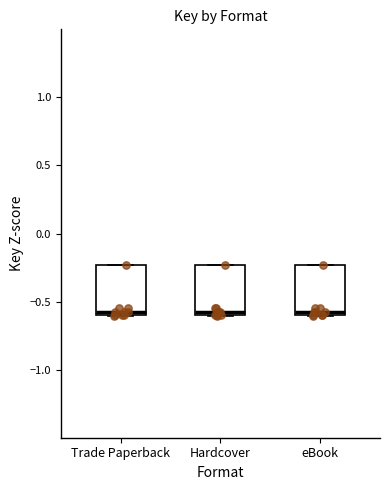

Reading left to right, read every box against the y-axis: the position of its median line, the range the box covers, and the ends of its whiskers. The values are not printed on the chart, so give them approximately, as read against the axis.

Trade Paperback: median -0.55, box -0.60 to -0.25, whiskers -0.60 to -0.25
Hardcover: median -0.55, box -0.60 to -0.25, whiskers -0.60 to -0.25
eBook: median -0.55, box -0.60 to -0.25, whiskers -0.60 to -0.25